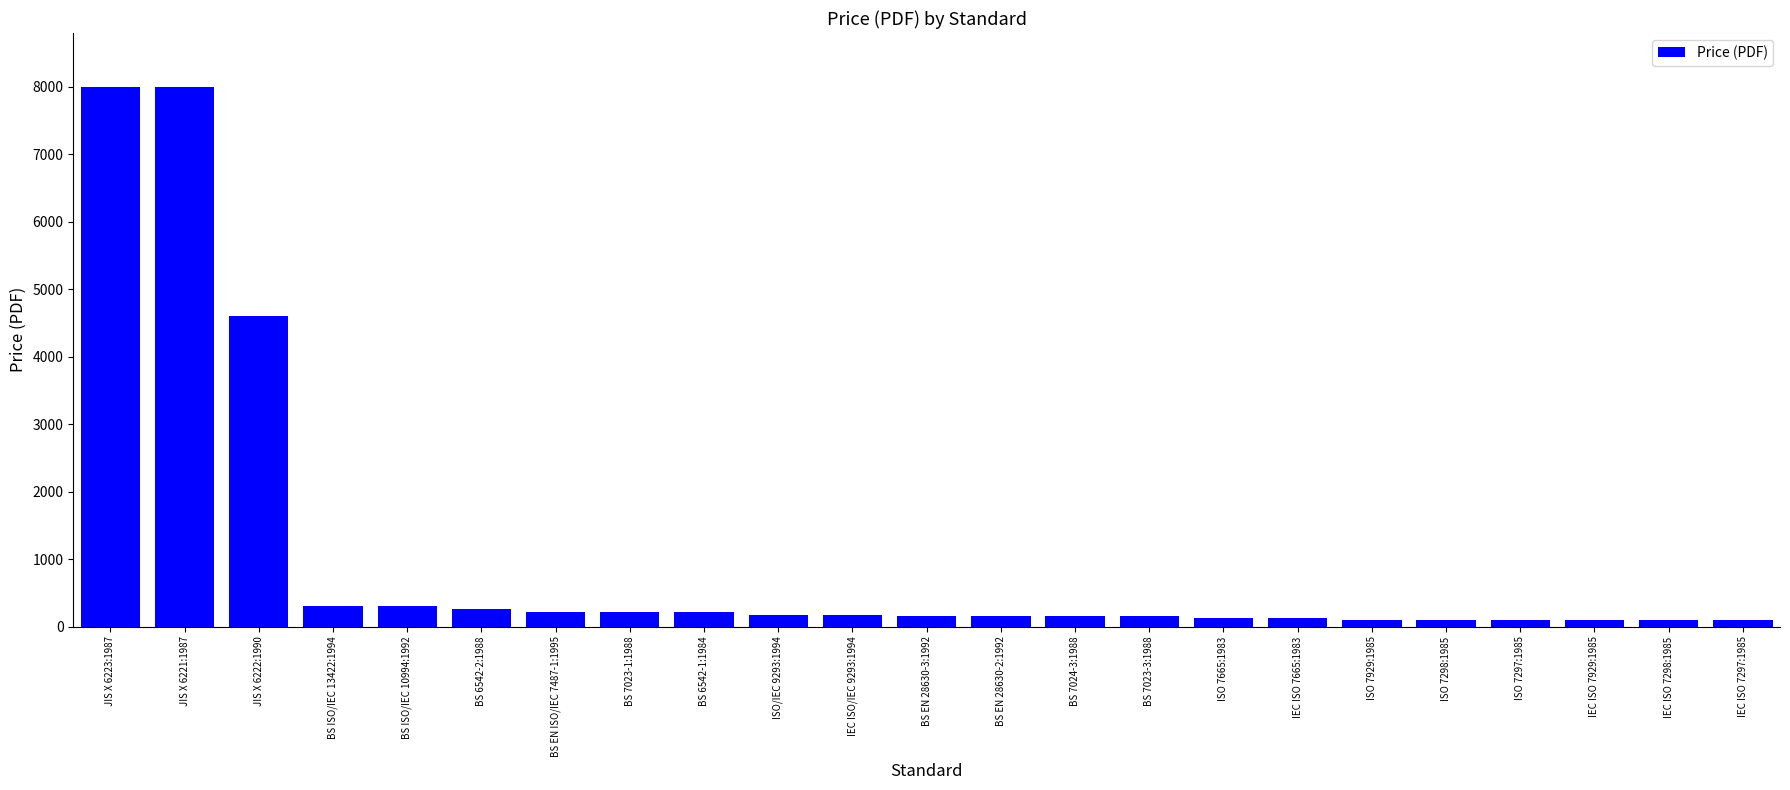

What is the value of the 15th bar from the left?

158